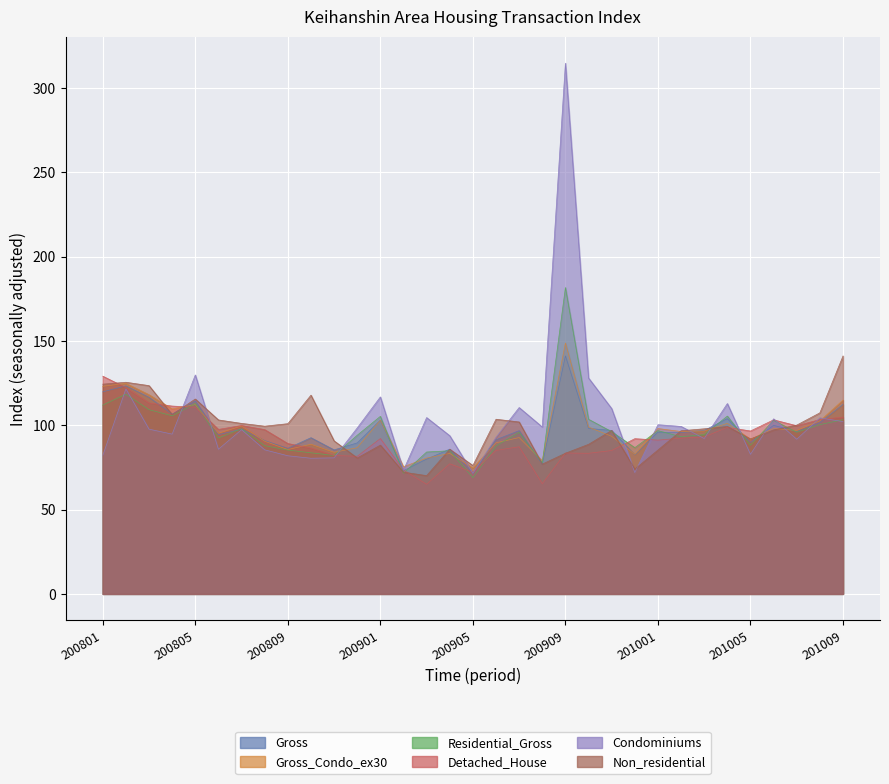

Where does the Non_residential series first go above 97?

200801